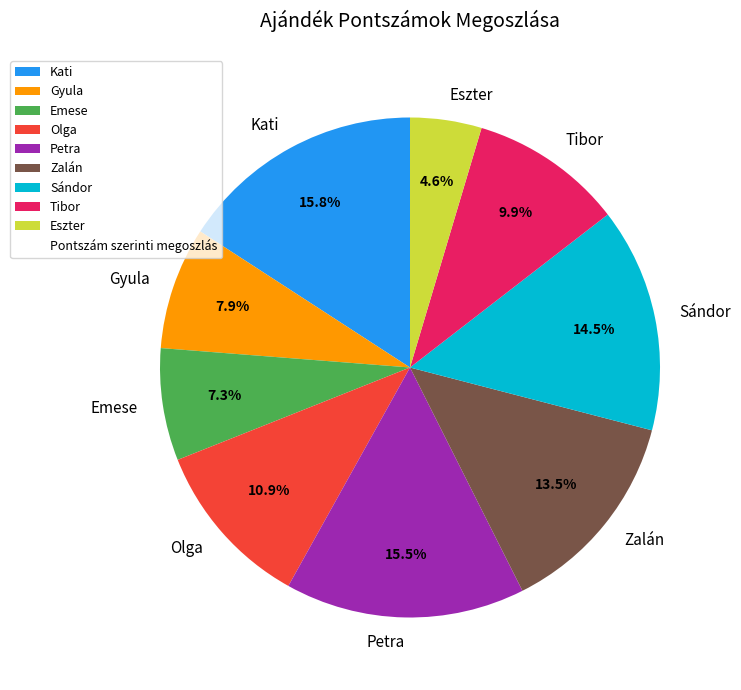

The Olga slice represents 11% of the pie. True or false?

True